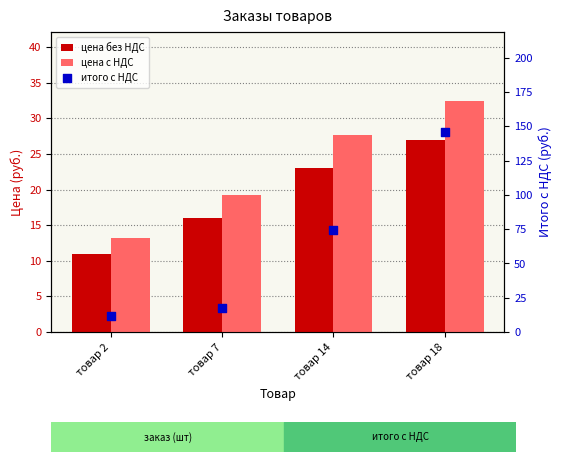

What are all the series names shown in the legend?

цена без НДС, цена с НДС, итого с НДС